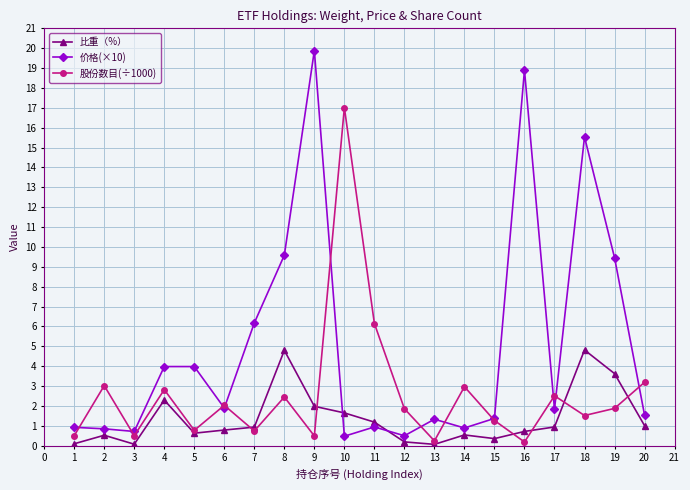

What is the greatest value displayed?

19.9